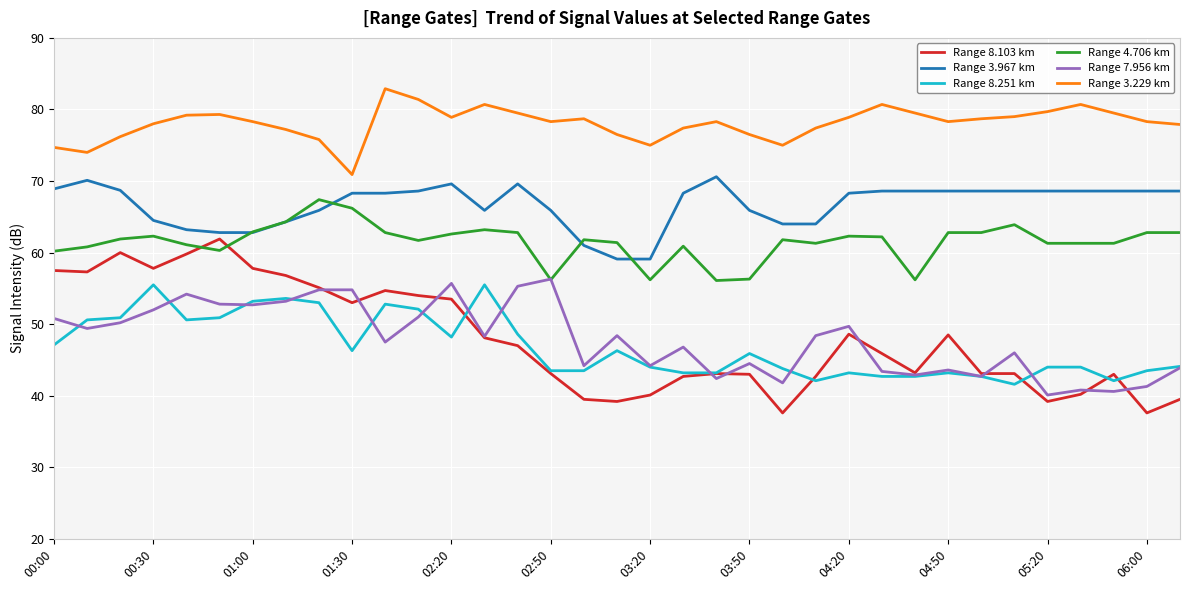

Which series has the largest total across all categories?

Range 3.229 km